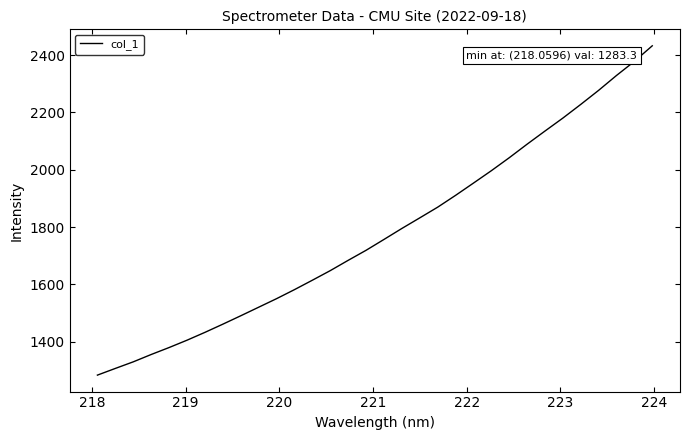

What is the minimum value shown in the chart?

1283.3